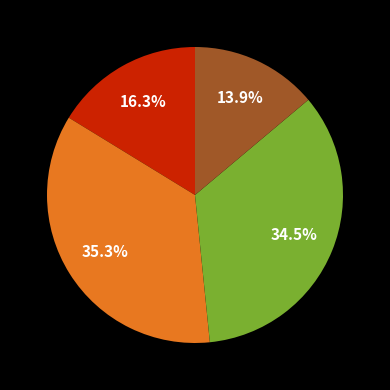

Is there any slice that represents more than half of the pie?

No